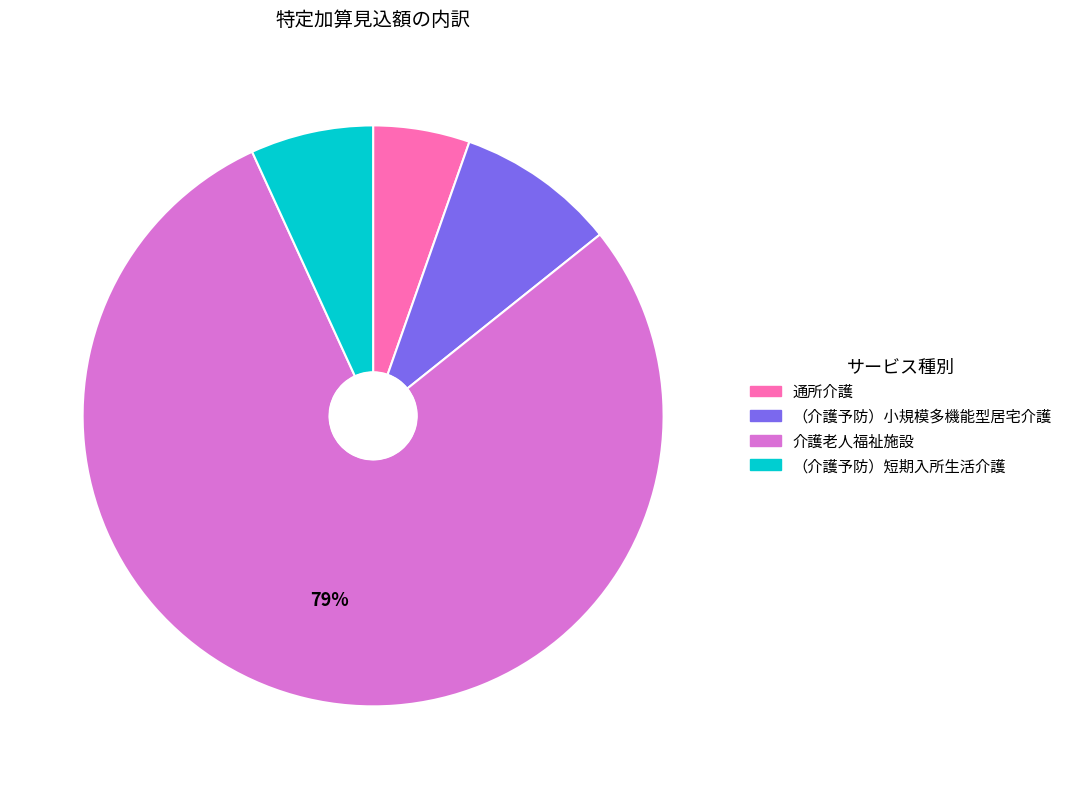

True or false: （介護予防）短期入所生活介護 accounts for 7% of the total.

True